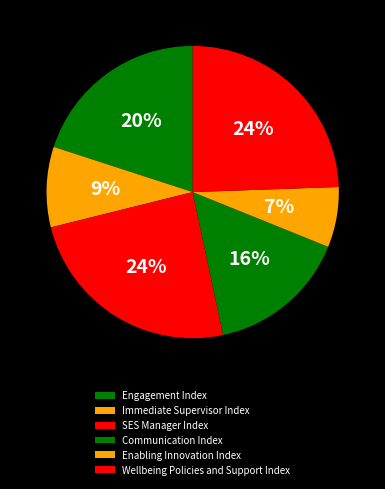

Count the number of slices in the pie.

6